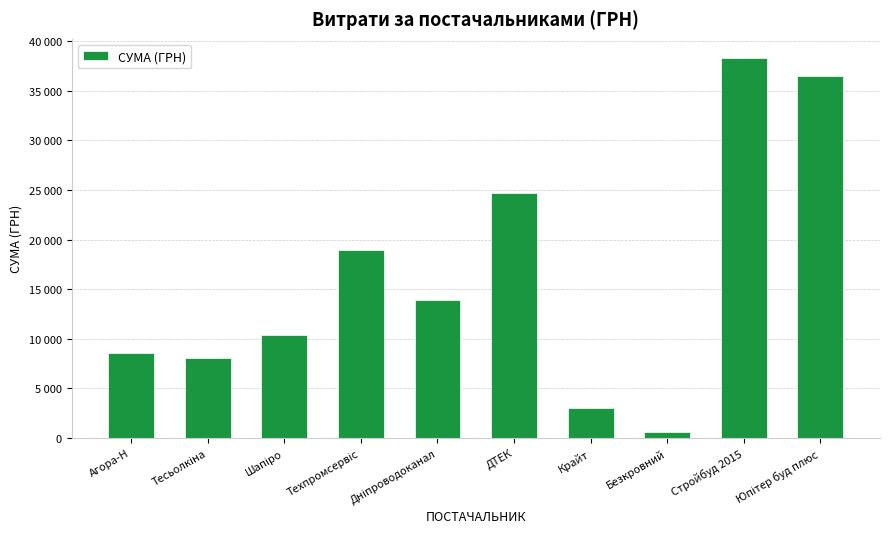

Does the chart contain any negative values?

No